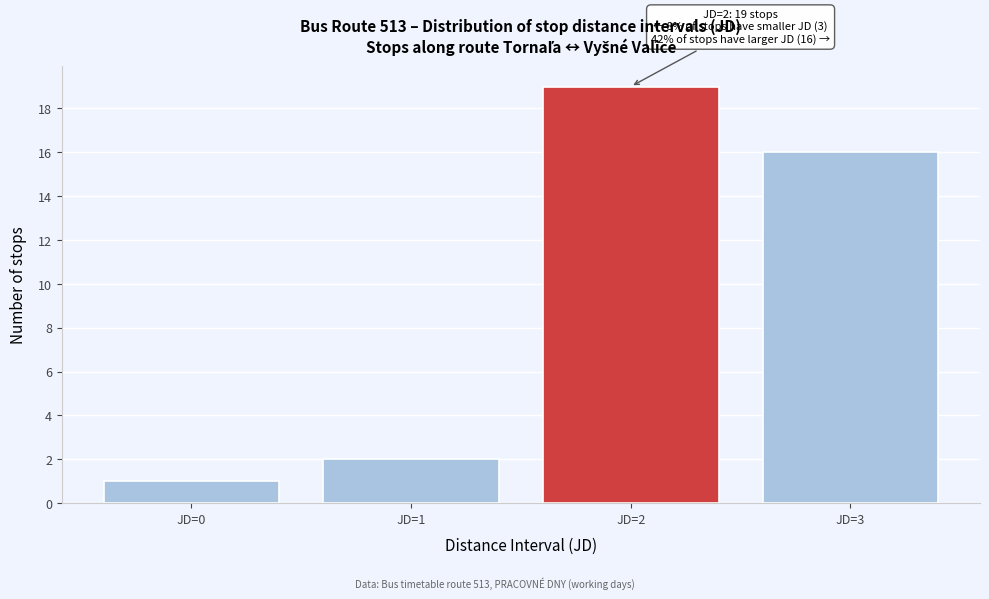

Reading left to right, what are all the values shown in this chart?

JD=0=1	JD=1=2	JD=2=19	JD=3=16